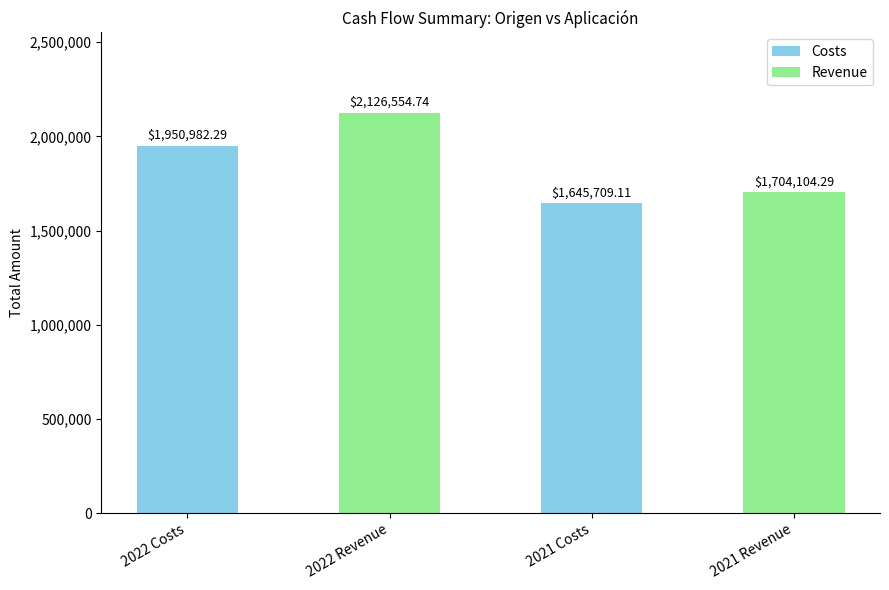

What is the label of the 1st bar from the left?

2022 Costs